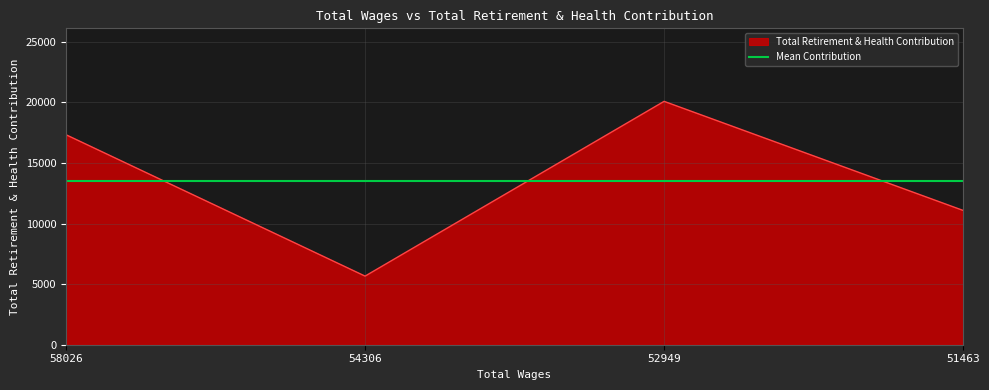

What is the difference between the values at 54306.0 and 58026.0?

11669